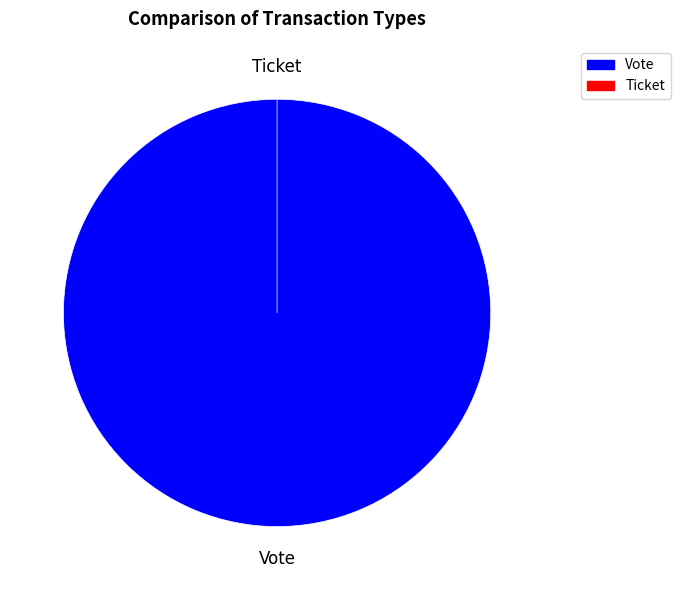

Combined, what portion of the pie is Vote and Ticket?

100.0%